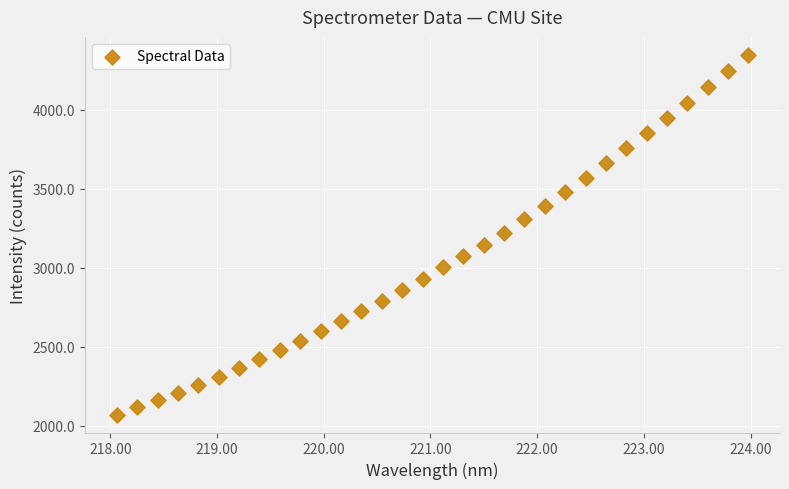

What is the range of Y values (max minus min)?

2278.2